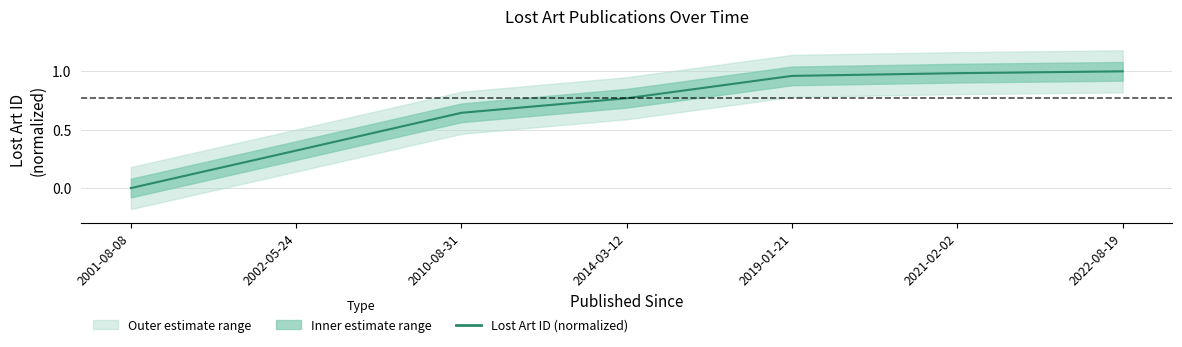

What is the value of the 6th point from the left?

1.0